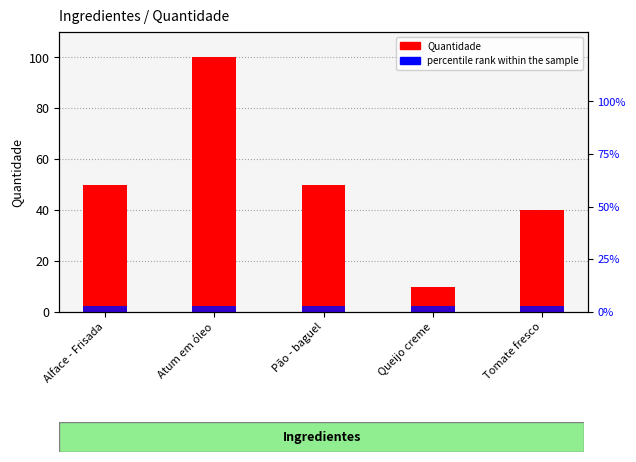

What is the average value of the percentile rank within the sample series?

3